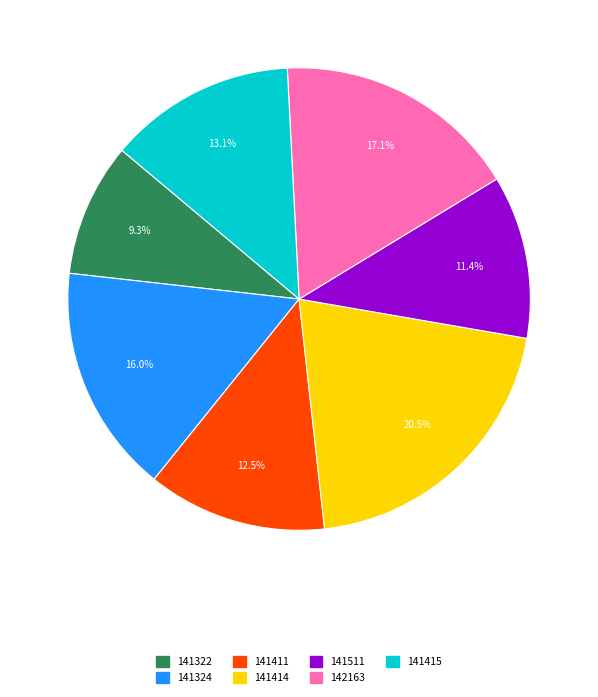

How much of the chart is everything except 141322?

90.7%